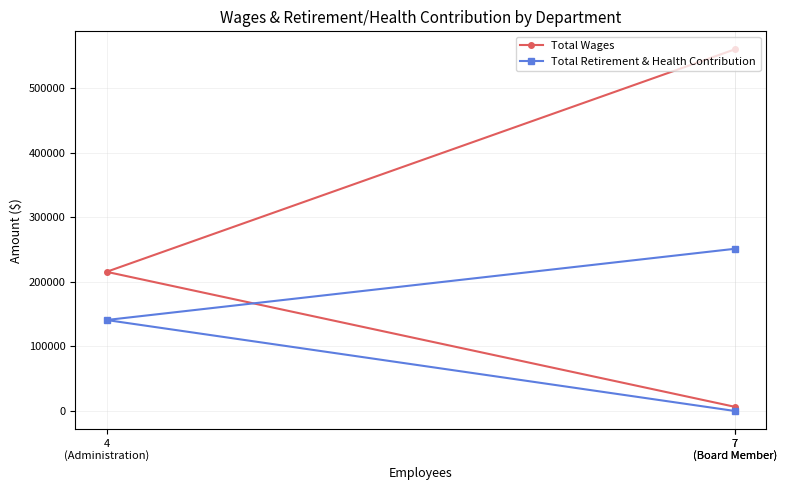

Reading right to left, extract all data points from this chart.

Total Wages: 7
(Board Member)=6500	4
(Administration)=215696	7
(Board Member)=560467
Total Retirement & Health Contribution: 7
(Board Member)=0	4
(Administration)=140985	7
(Board Member)=251355